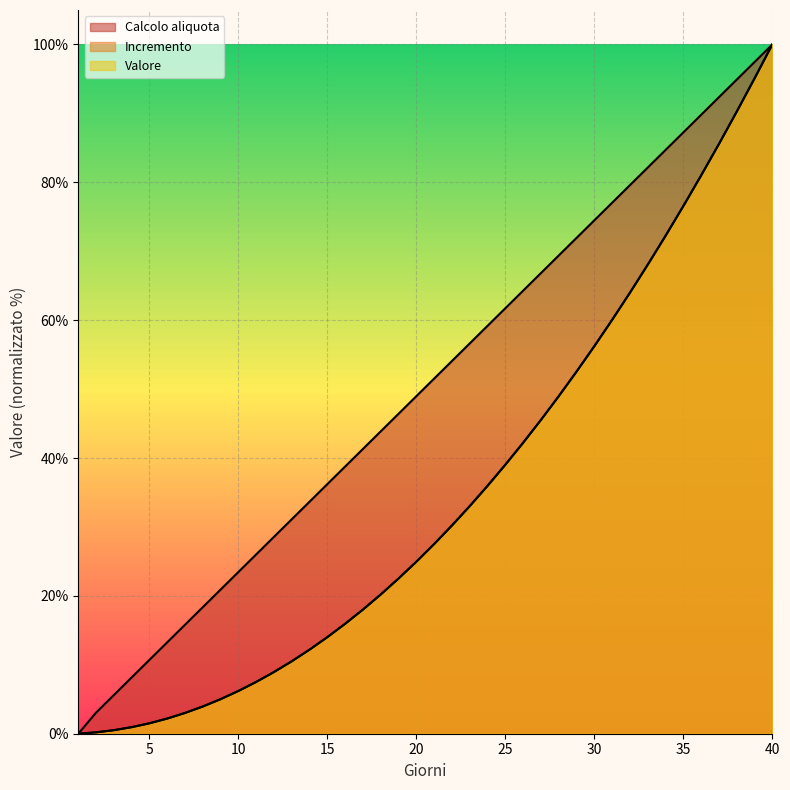

What is the total value across all series at 8?

26.3